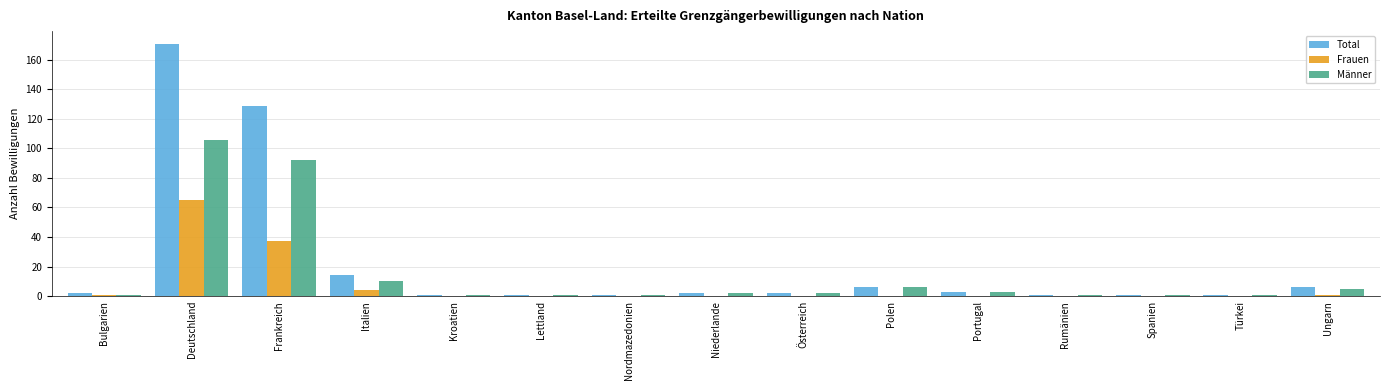

Is the value of Total at Polen greater than the value of Männer at Kroatien?

Yes